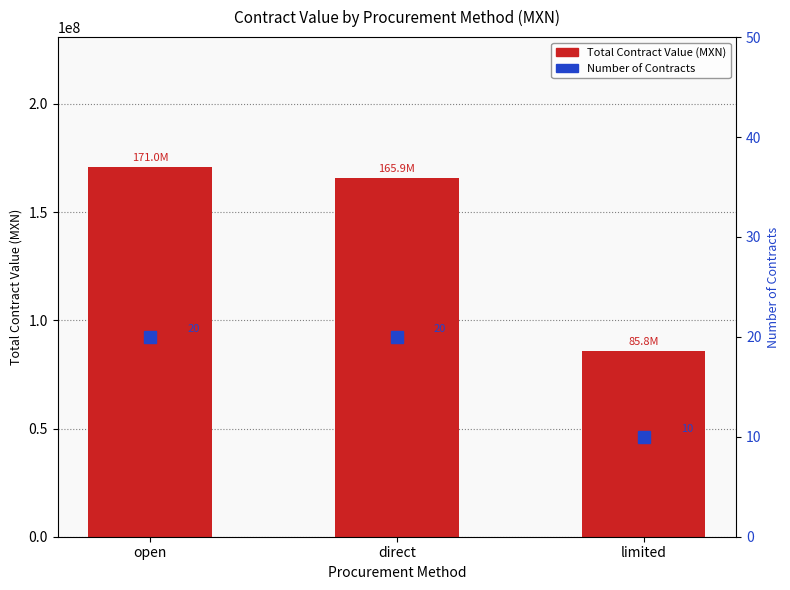

What is the minimum value for Total Contract Value (MXN)?

85831754.0